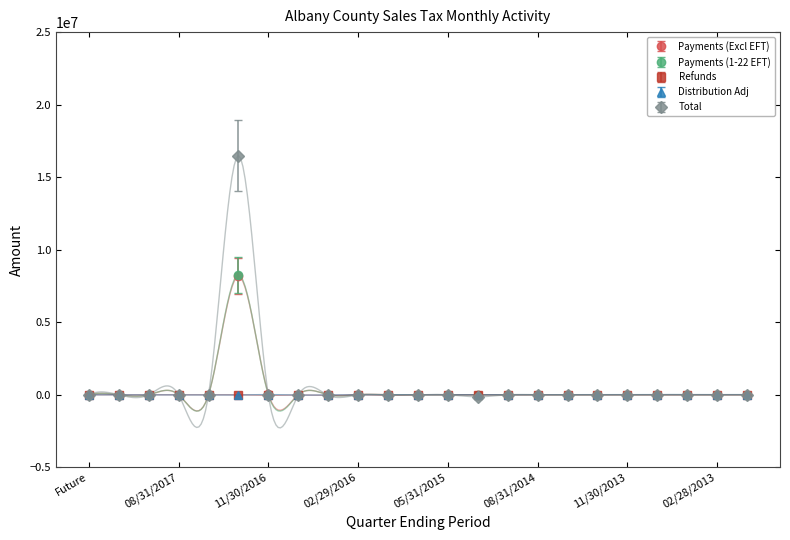

In Refunds, how many points are lower than both neighbors (excluding endpoints)?

6